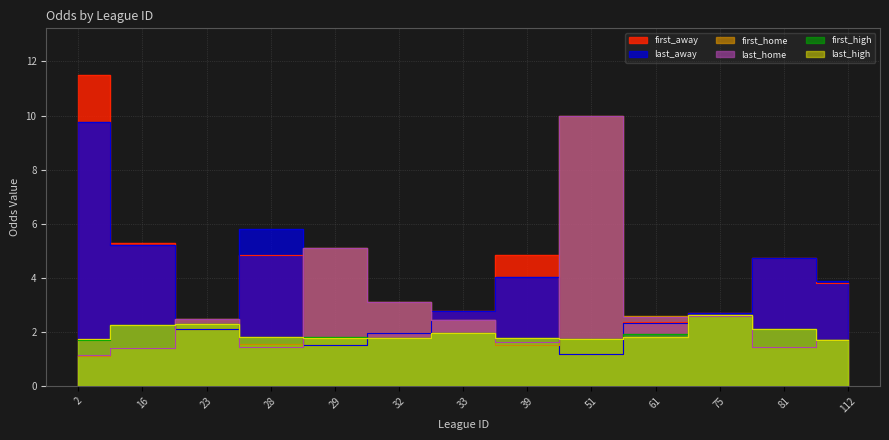

Reading right to left, list all the values displayed in this chart.

first_away: 112=3.8	81=4.8	75=2.7	61=2.4	51=1.2	39=4.8	33=2.8	32=2.0	29=1.5	28=4.8	23=2.1	16=5.3	2=11.5
last_away: 112=3.9	81=4.8	75=2.7	61=2.4	51=1.2	39=4.0	33=2.8	32=2.0	29=1.5	28=5.8	23=2.1	16=5.2	2=9.8
first_home: 112=1.7	81=1.5	75=2.6	61=2.6	51=10.0	39=1.5	33=2.5	32=3.1	29=5.1	28=1.5	23=2.5	16=1.4	2=1.1
last_home: 112=1.7	81=1.5	75=2.6	61=2.6	51=10.0	39=1.6	33=2.5	32=3.1	29=5.1	28=1.5	23=2.5	16=1.4	2=1.1
first_high: 112=1.7	81=2.1	75=2.6	61=1.9	51=1.7	39=1.8	33=1.9	32=1.8	29=1.8	28=1.8	23=2.3	16=2.2	2=1.7
last_high: 112=1.7	81=2.1	75=2.6	61=1.8	51=1.7	39=1.8	33=1.9	32=1.8	29=1.8	28=1.8	23=2.3	16=2.2	2=1.8